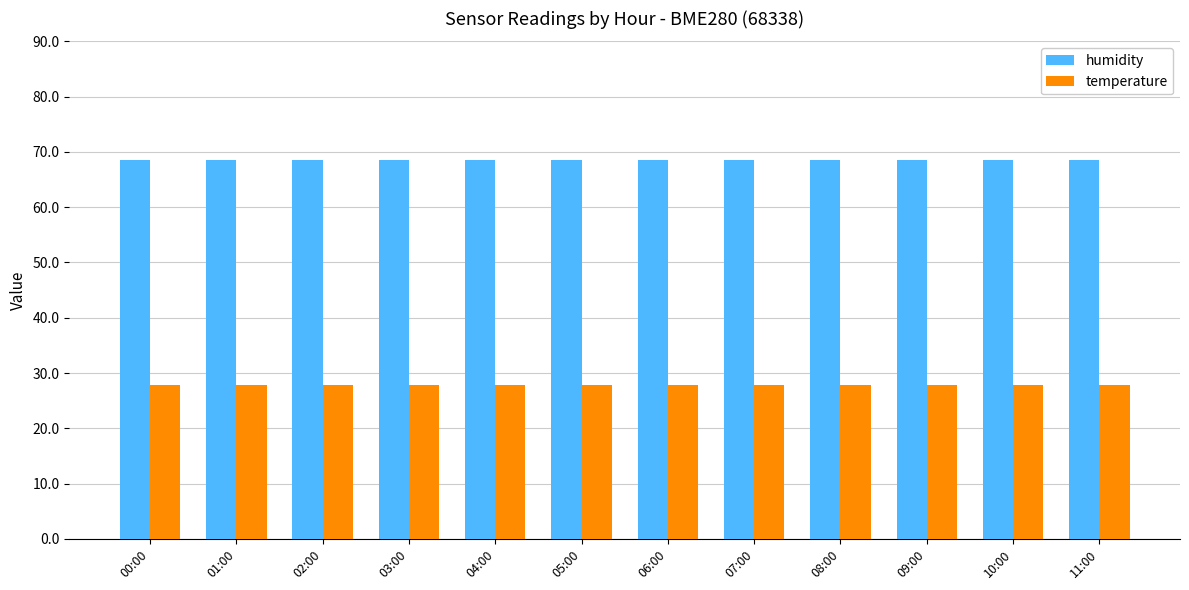

What is the total value across all series at 11:00?

96.4